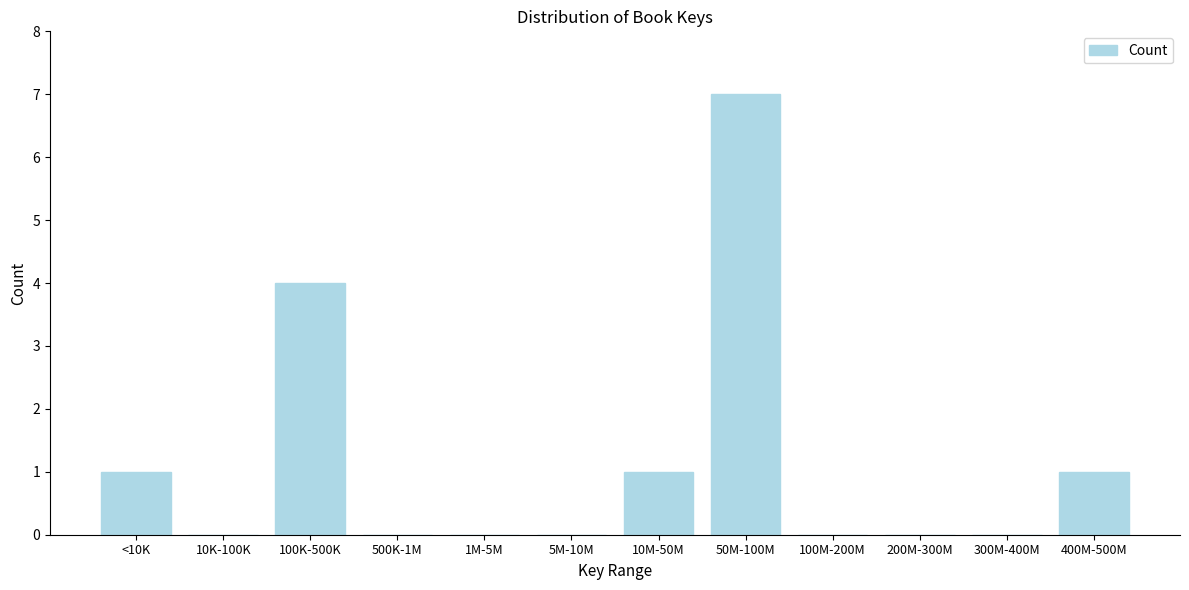

Reading right to left, list all the values displayed in this chart.

400M-500M=1	300M-400M=0	200M-300M=0	100M-200M=0	50M-100M=7	10M-50M=1	5M-10M=0	1M-5M=0	500K-1M=0	100K-500K=4	10K-100K=0	<10K=1